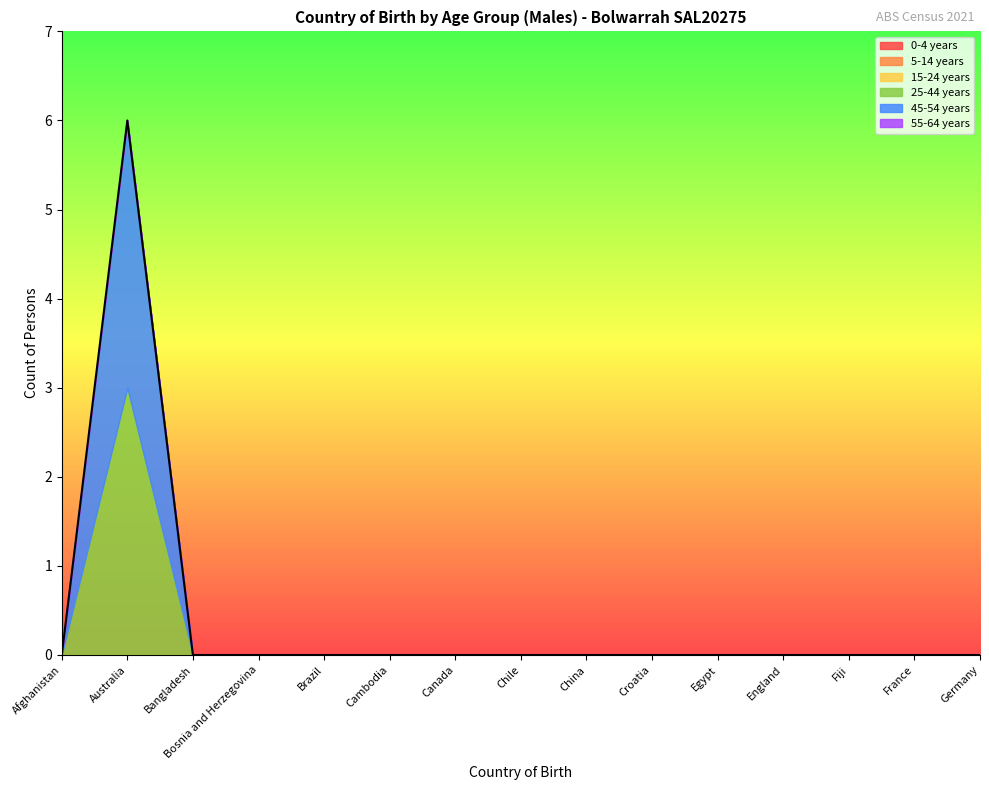

Is it true that 45-54 years equals 0 at Germany?

True